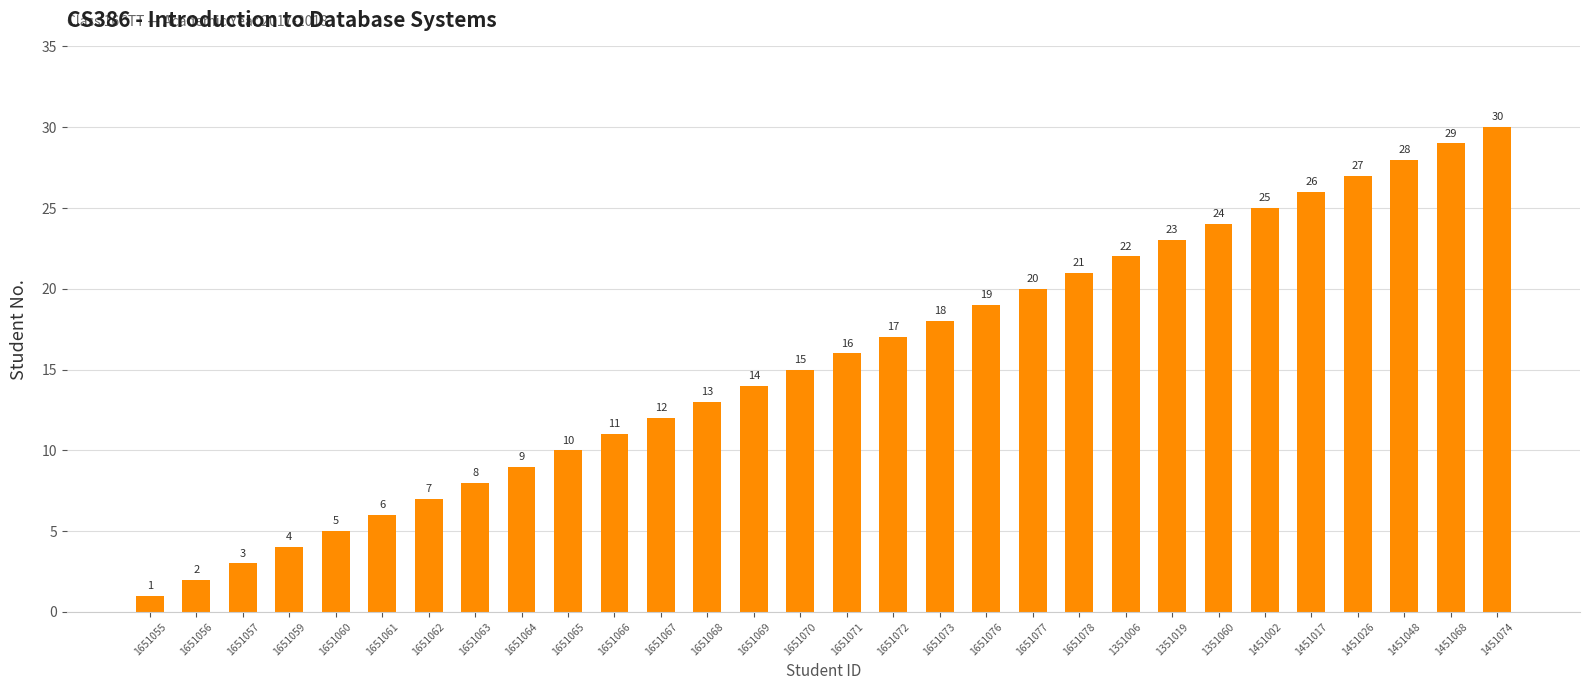

What is the sum of the values at 1651070 and 1651071?

31